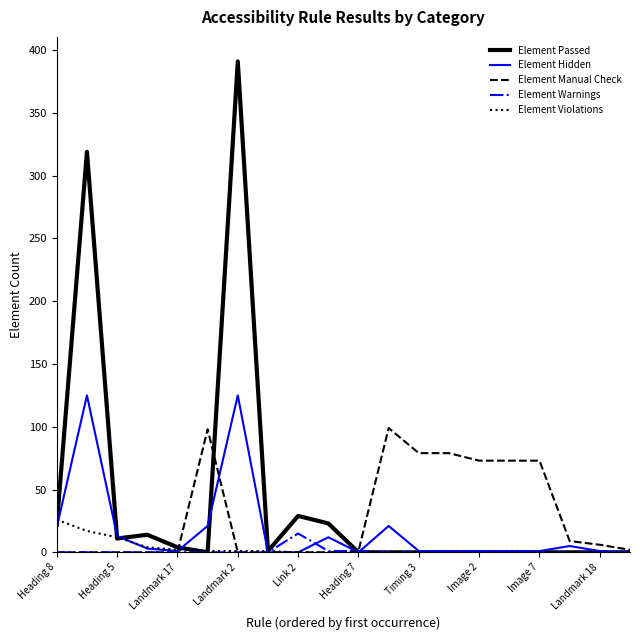

Which series has the largest range (max minus min)?

Element Passed